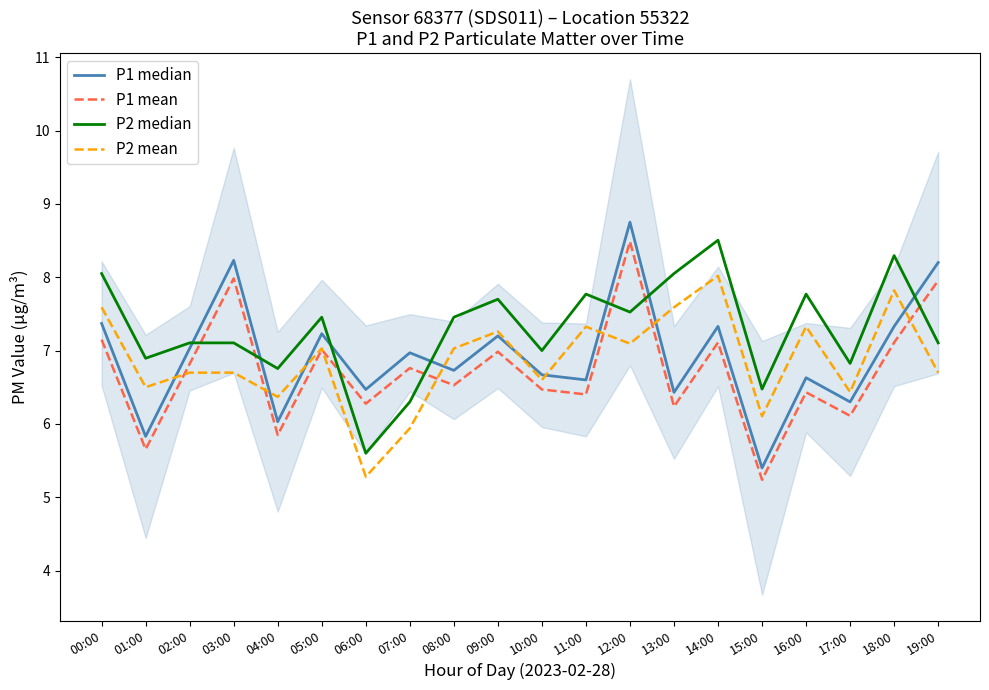

True or false: P2 median has a value of 3.7 at 05:00.

False